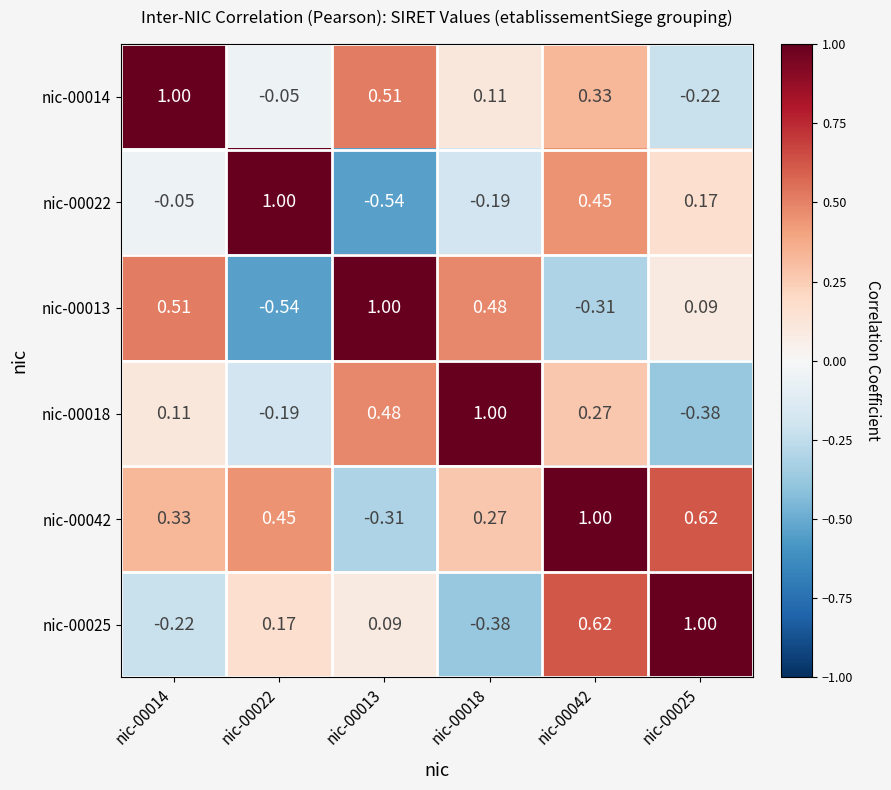

Is the value of nic-00022 at nic-00042 greater than the value of nic-00013 at nic-00013?

No